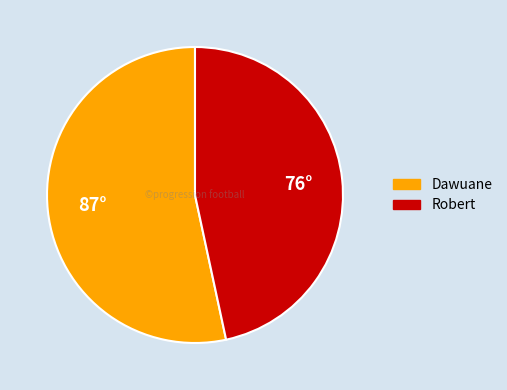

Is it true that Robert is 47% of the pie?

True